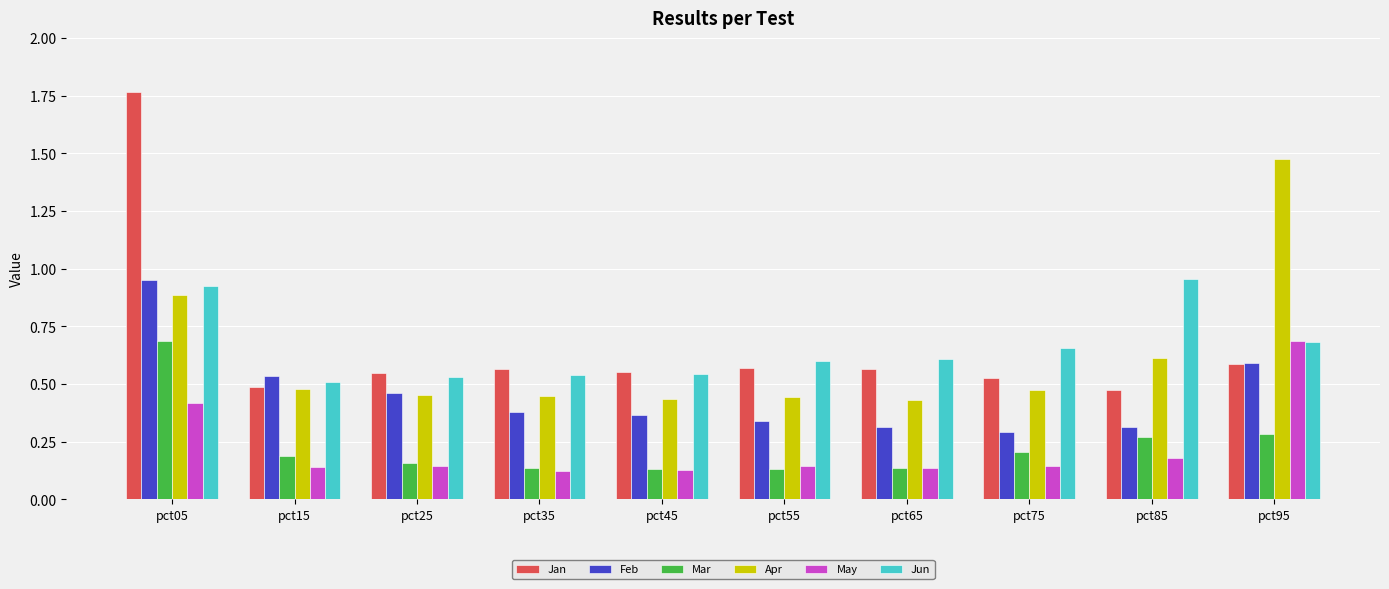

How many Mar values are between 0 and 1?

10